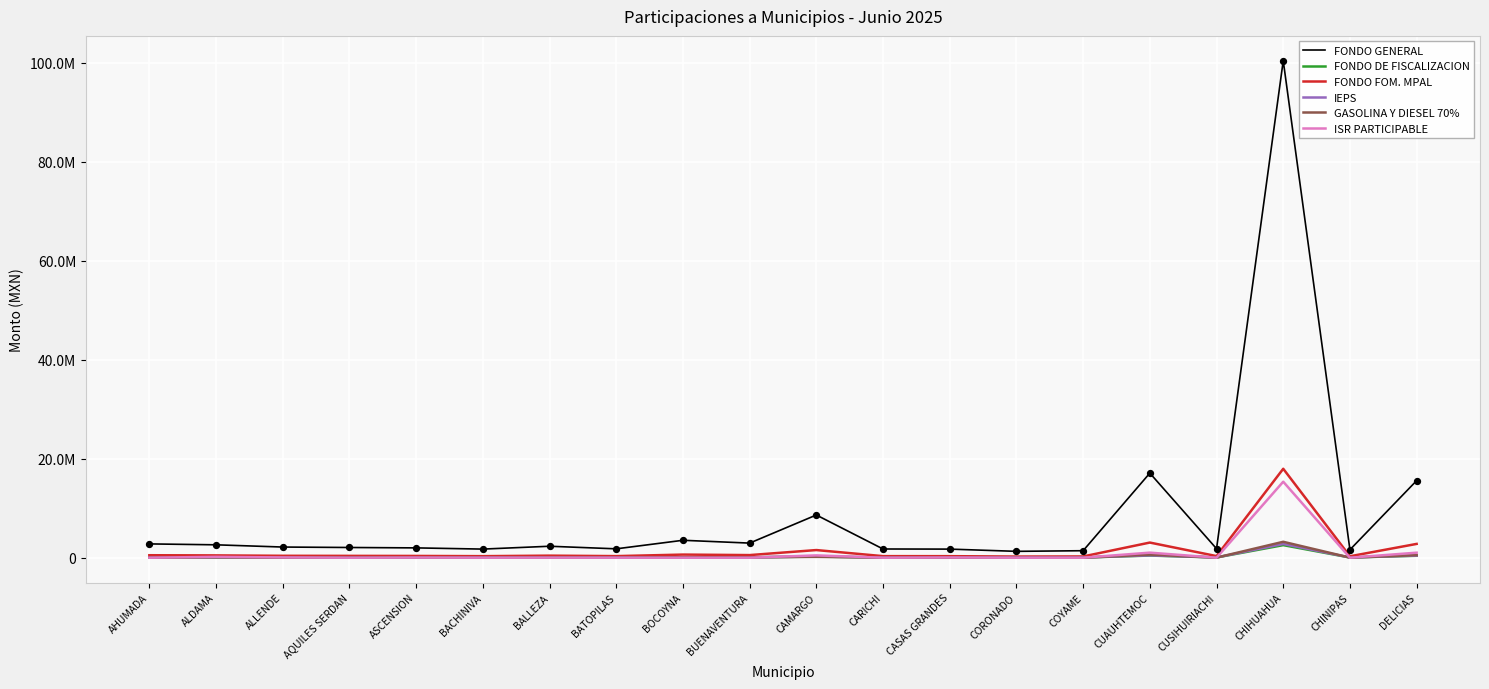

At how many categories does at least one series exceed 73781731?

1